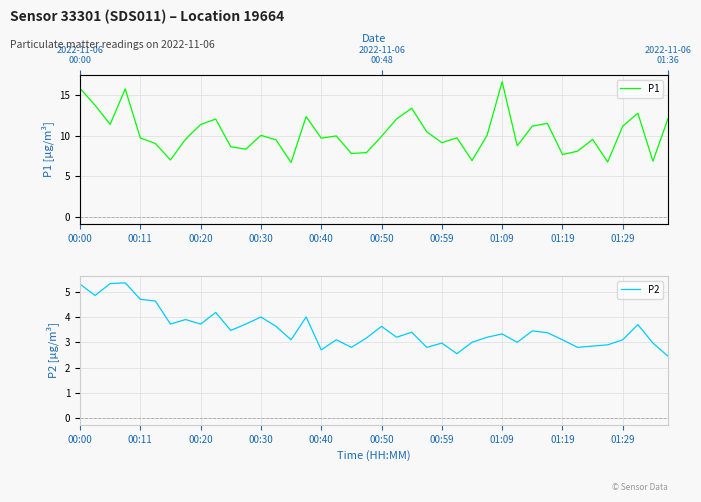

What is the lowest value of the P2 series?

2.5